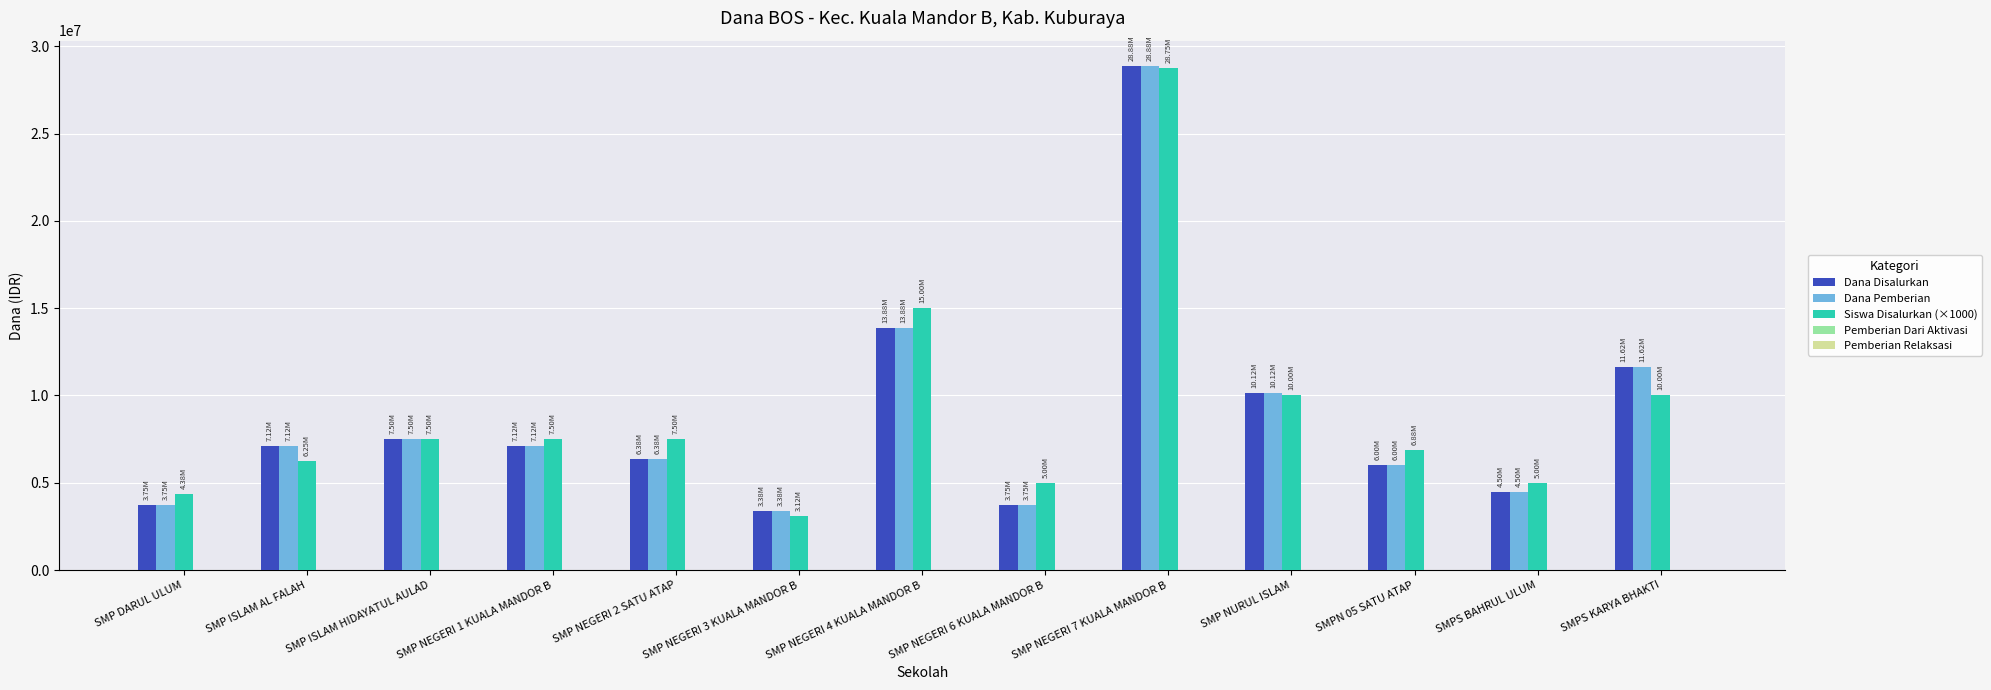

Is it true that Siswa Disalurkan (×1000) equals 5000000 at SMP NEGERI 6 KUALA MANDOR B?

True